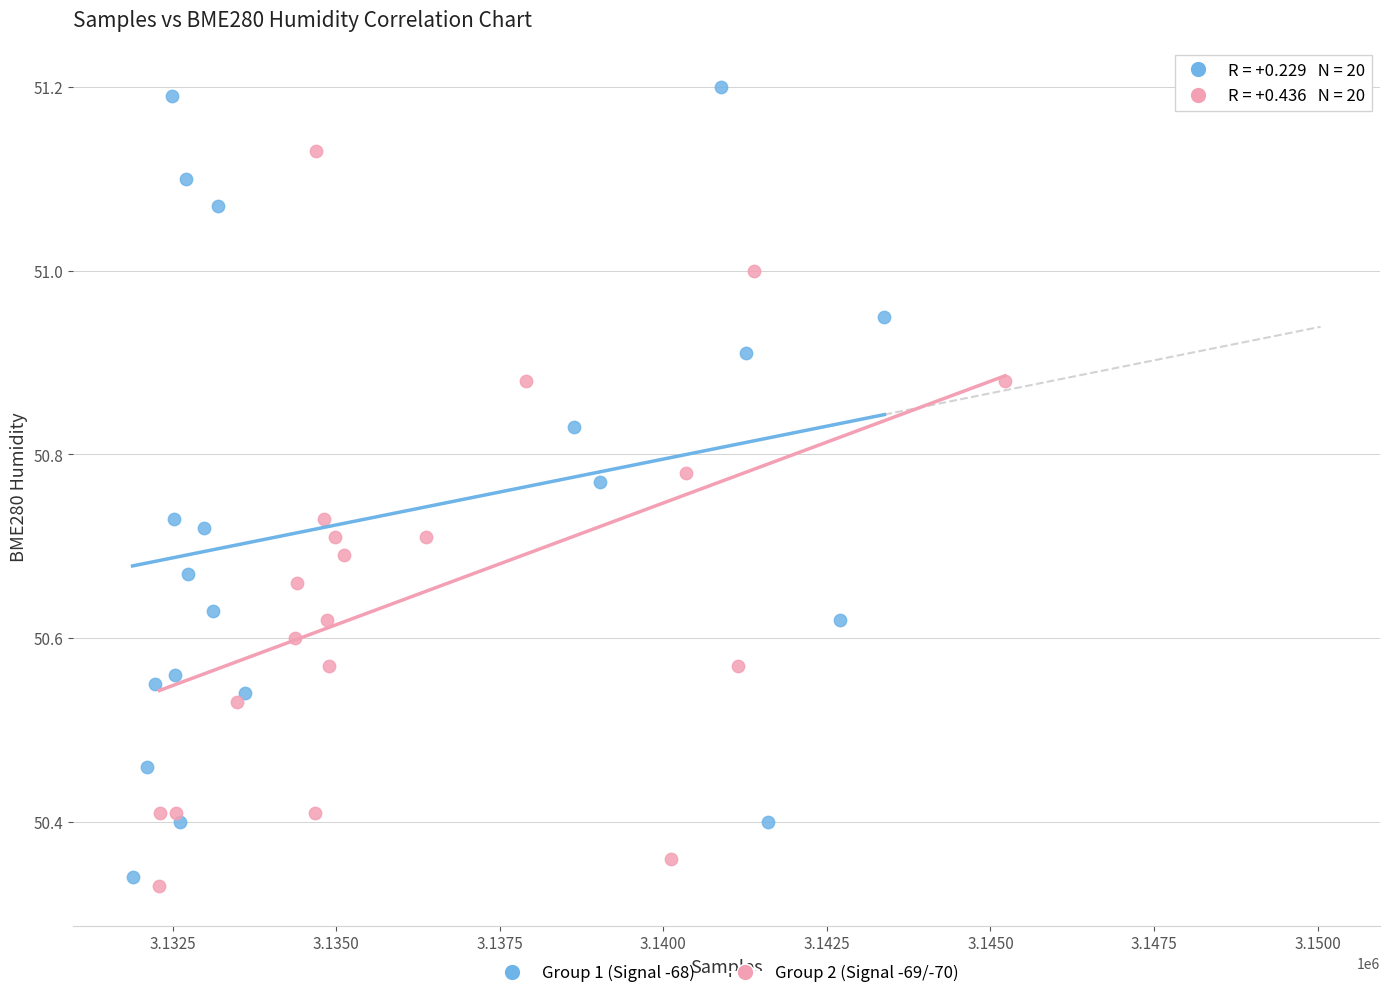

Which series reaches the minimum Y coordinate?

Group 2 (Signal -69/-70)